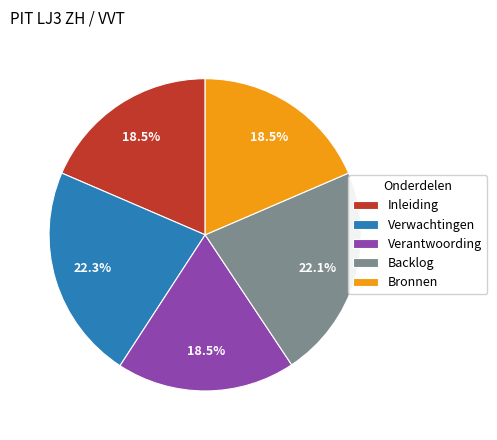

Approximately how many times larger is the value at Inleiding compared to Verantwoording?

1.0